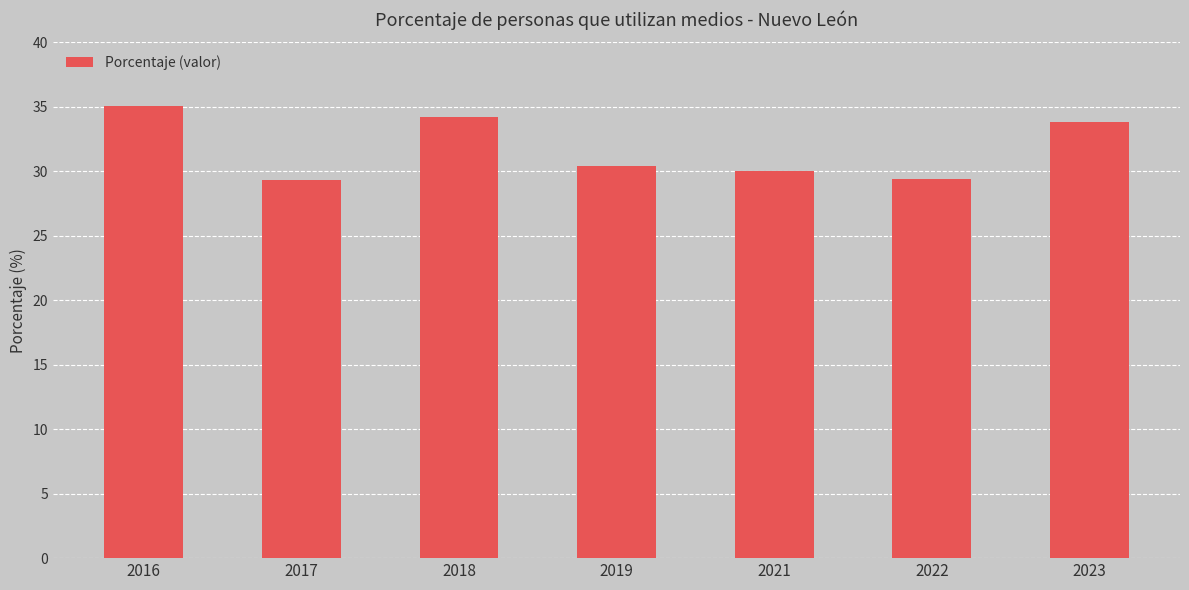

Is it true that the value at 2017 is 29.3?

True